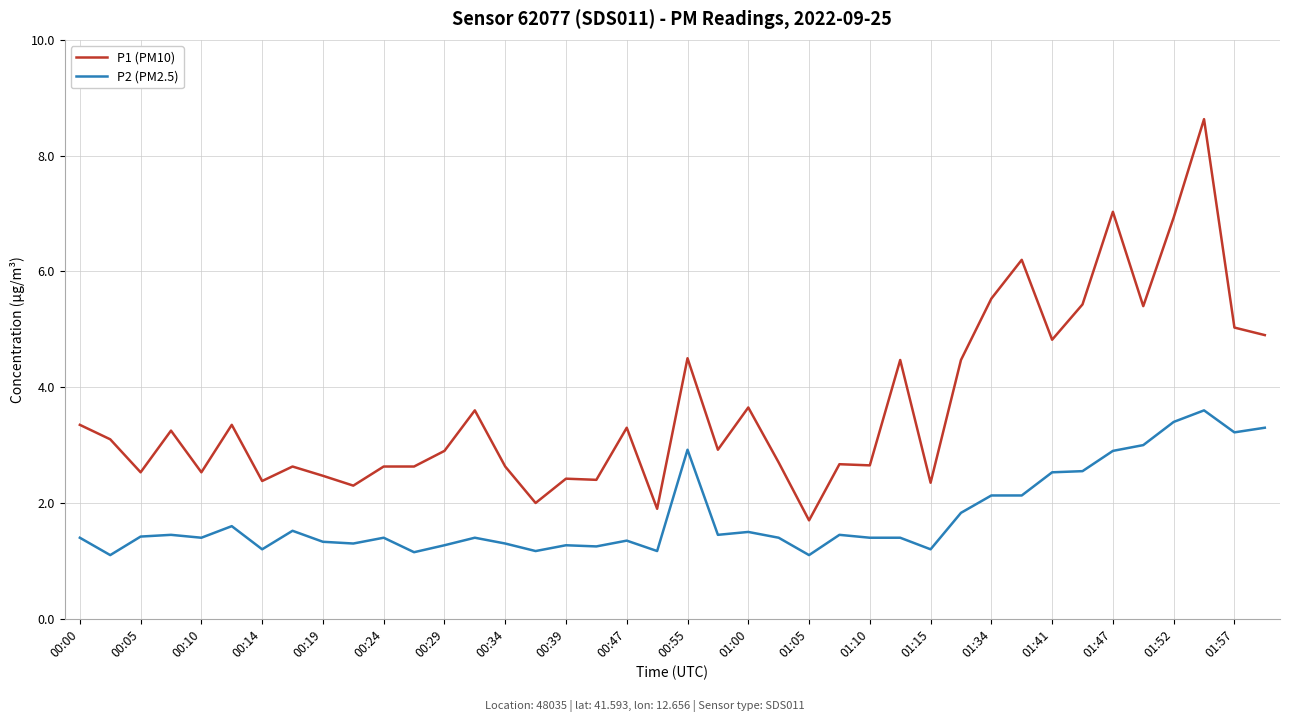

Which series has the largest total across all categories?

P1 (PM10)